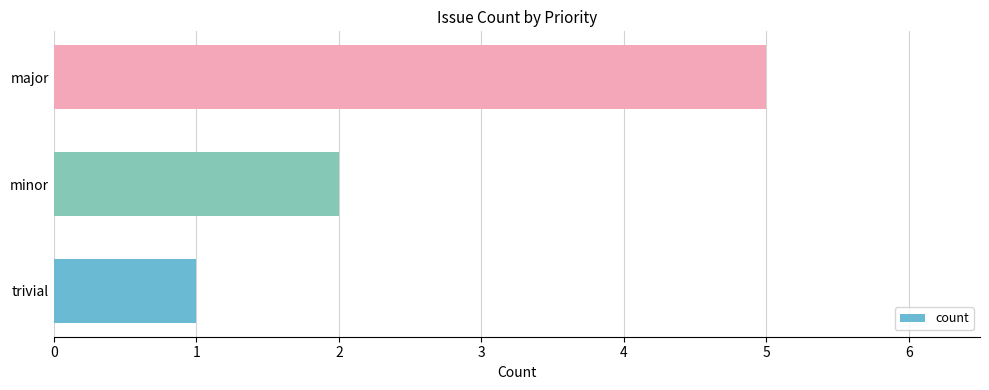

Which has a higher value, minor or major?

major